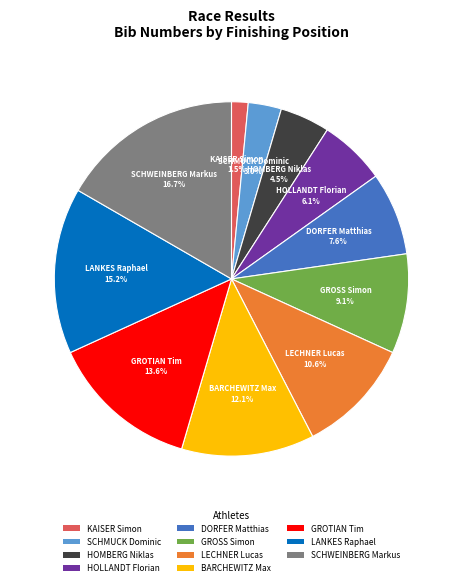

True or false: SCHWEINBERG Markus accounts for 27% of the total.

False